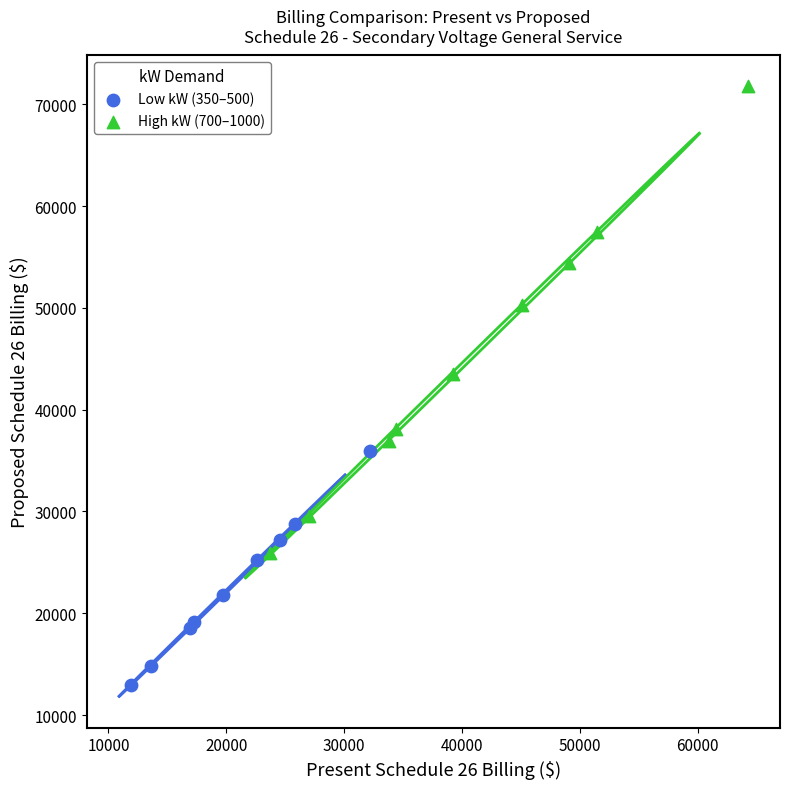

Which series contains the highest Y value?

High kW (700–1000)